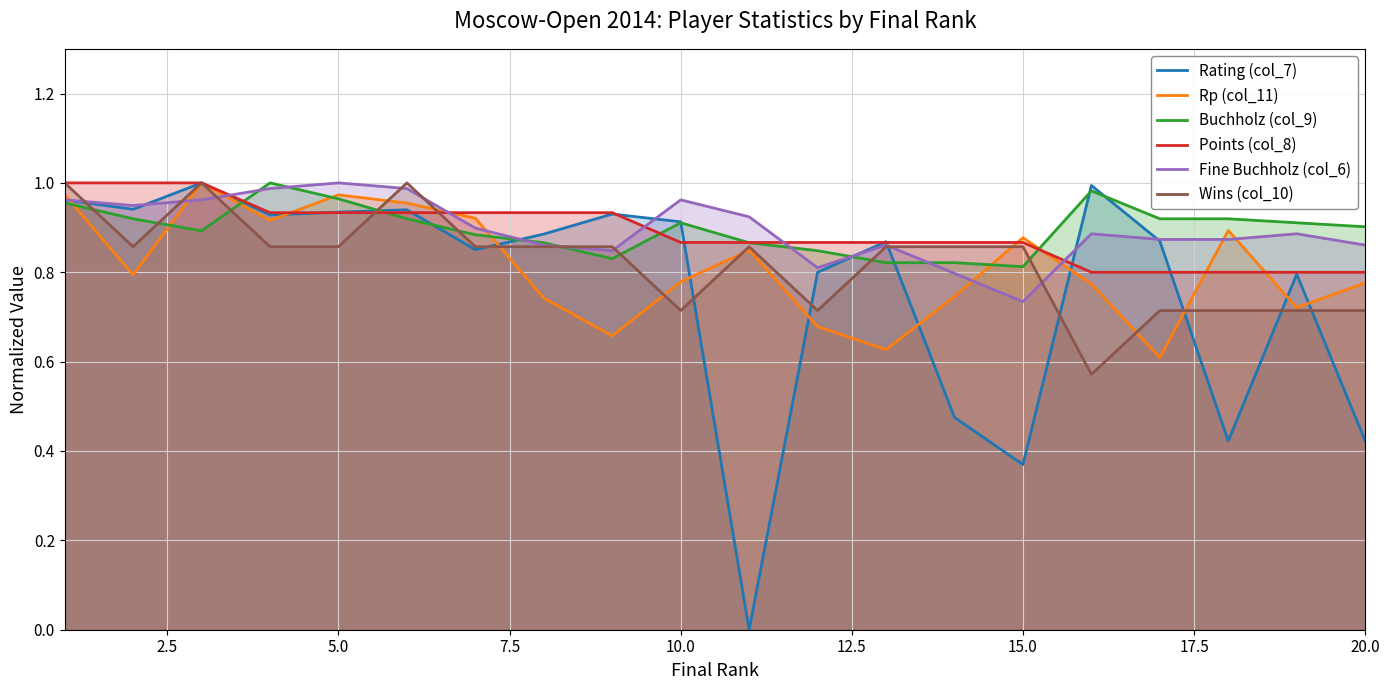

True or false: Rp (col_11) and Fine Buchholz (col_6) cross at least once.

True